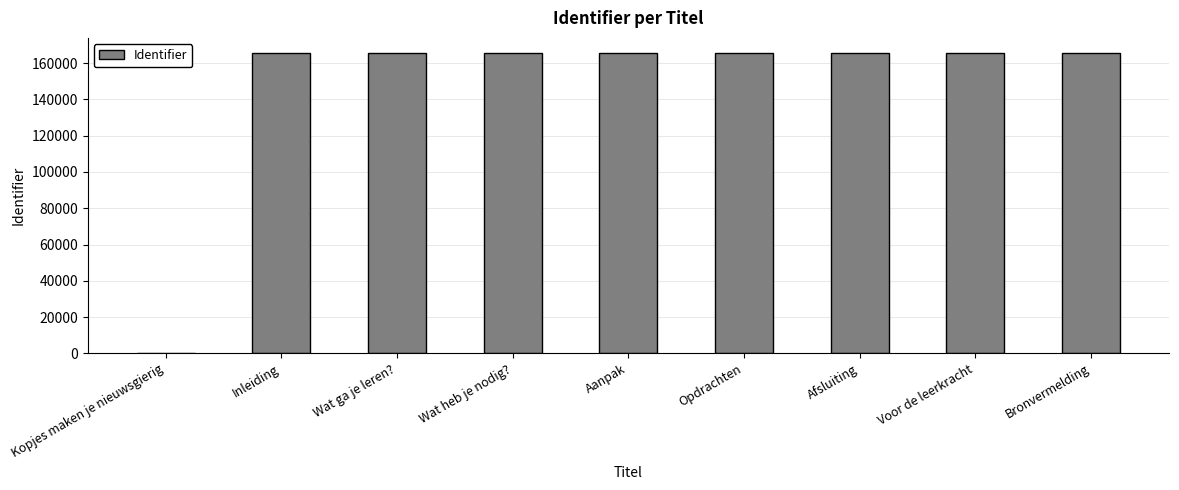

The chart shows a value of 165635 at Bronvermelding. True or false?

True